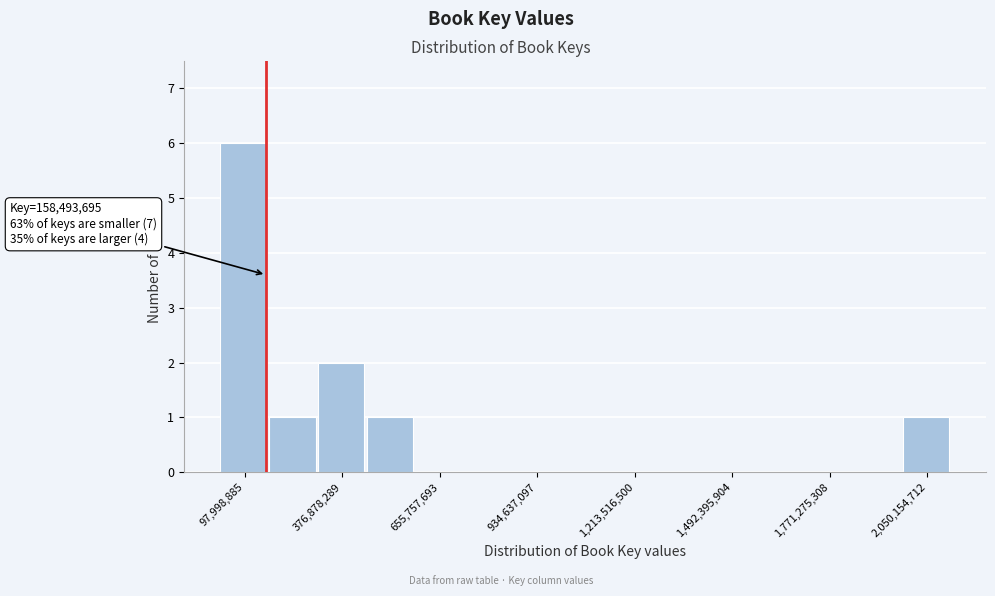

Around what value on the x-axis is the tallest bar? Give the approximate position of its centre, as read against the axis.

100000000